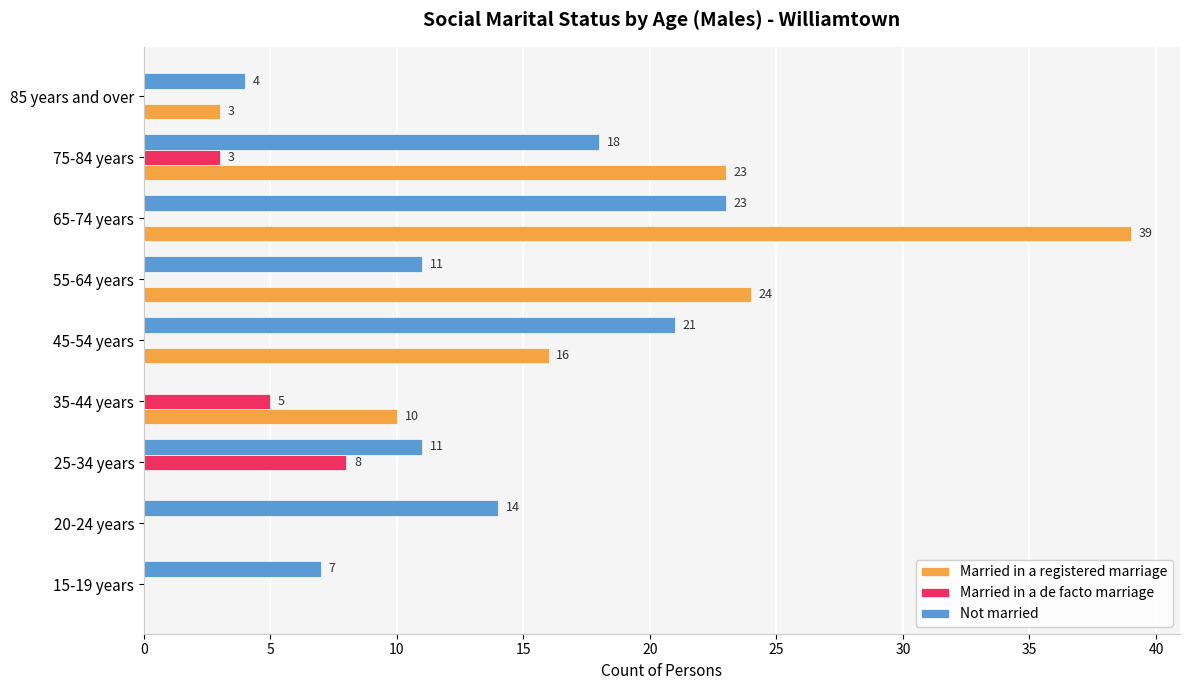

True or false: Not married has a value of 12 at 65-74 years.

False